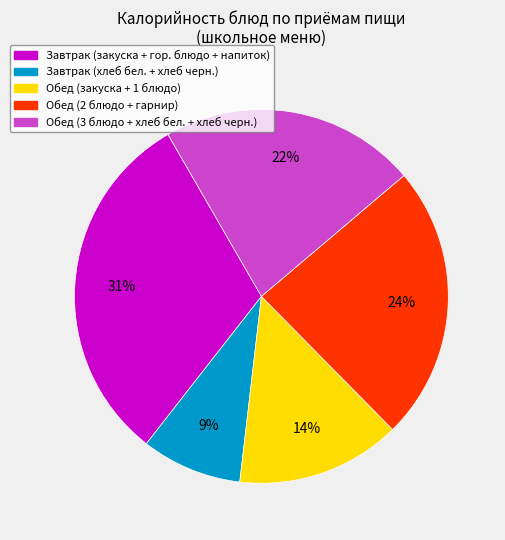

Which has a higher value, Завтрак (закуска + гор. блюдо + напиток) or Обед (2 блюдо + гарнир)?

Завтрак (закуска + гор. блюдо + напиток)